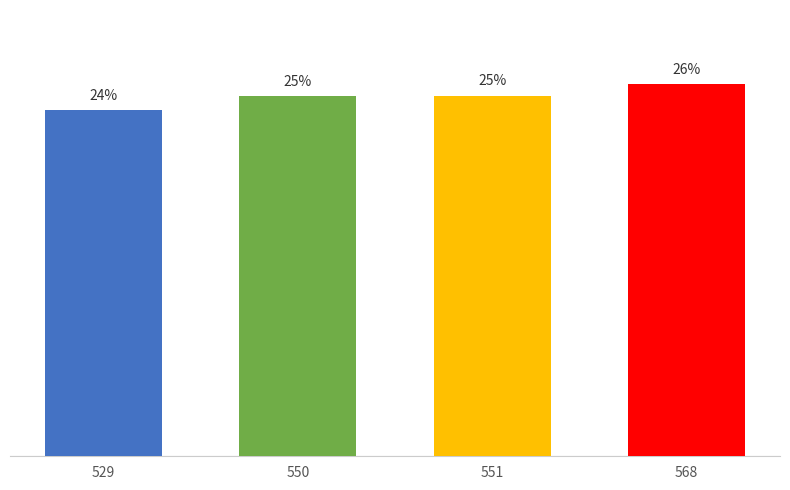

What is the ratio of the value at 550 to the value at 568?

1.0